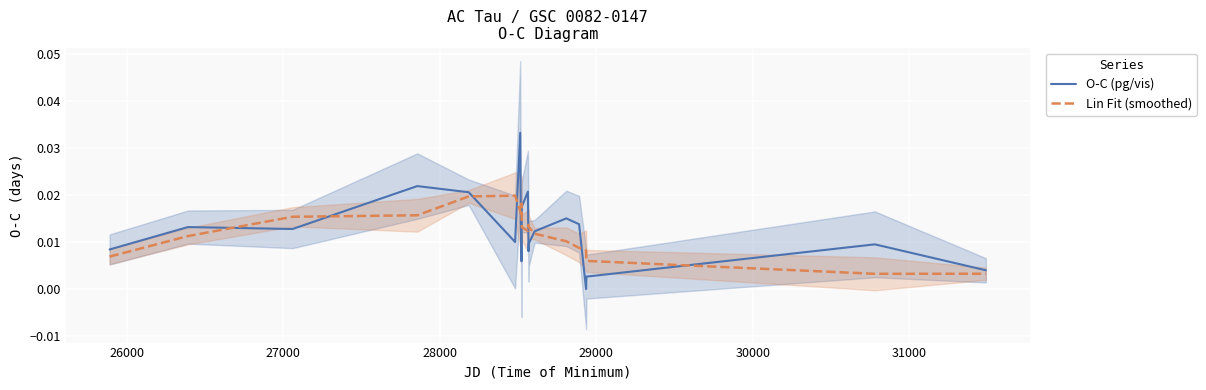

Is the value of O-C (pg/vis) at 25000 greater than the value of Lin Fit (smoothed) at 12?

No